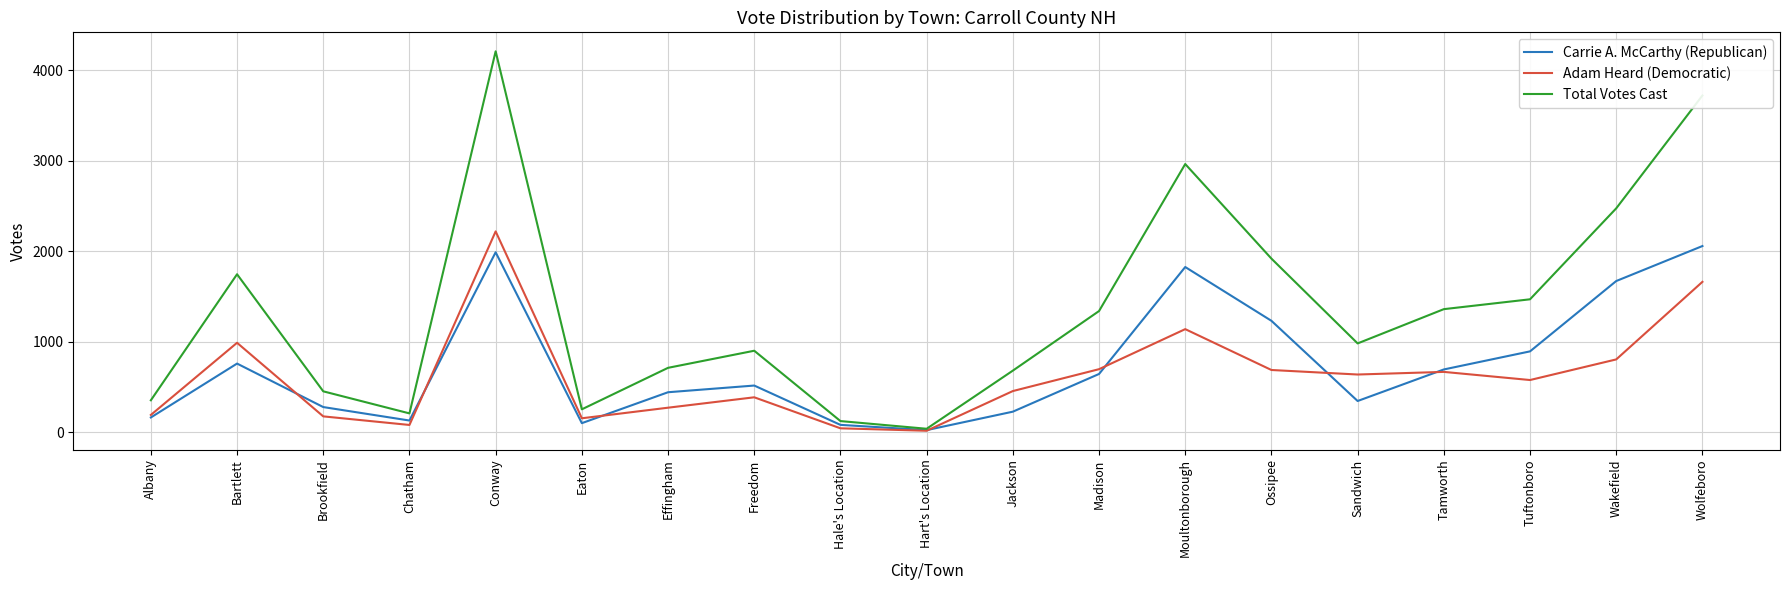

Is the value of Total Votes Cast at Madison greater than the value of Carrie A. McCarthy (Republican) at Effingham?

Yes